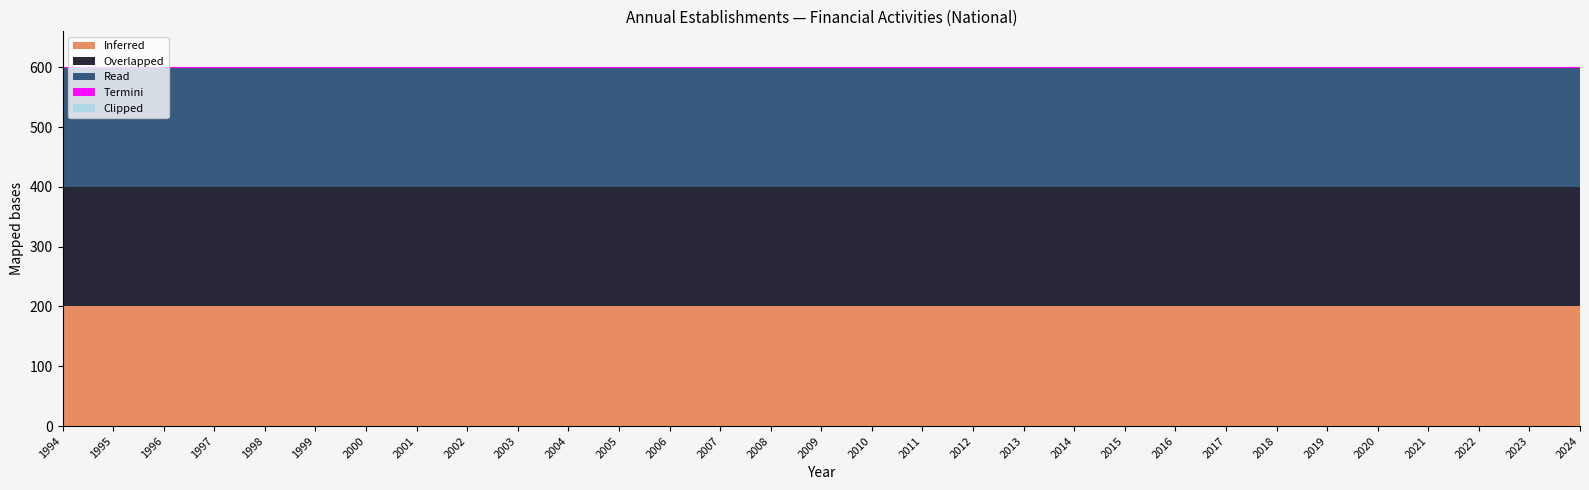

How many lines are shown in the chart?

5